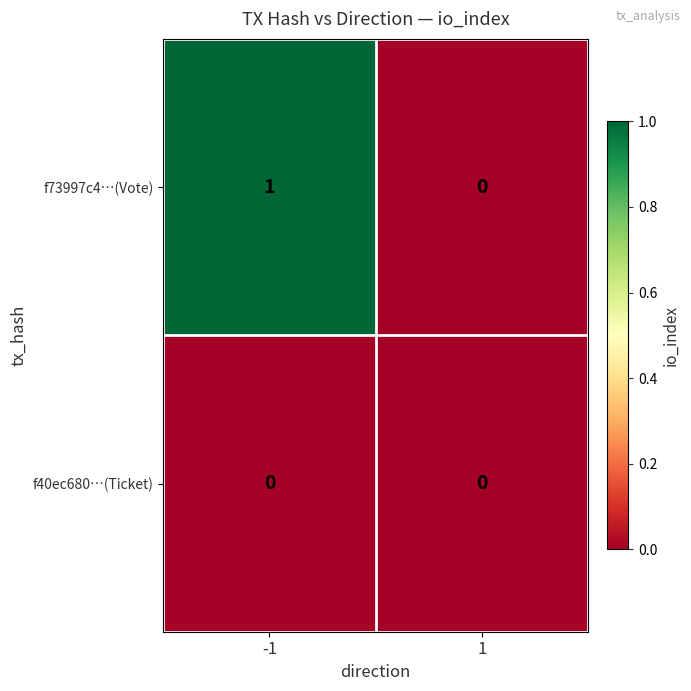

Is it true that f73997c4…(Vote) equals 0 at -1?

False